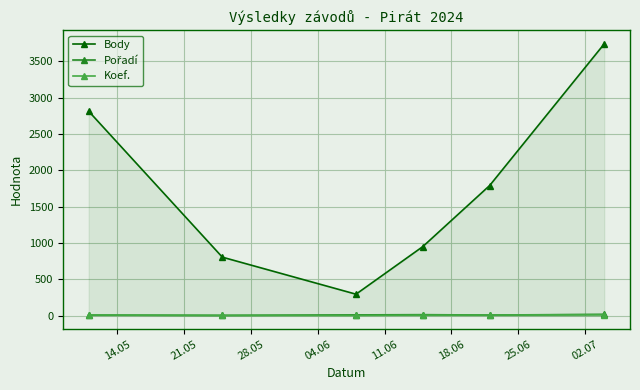

True or false: Pořadí has more than 2 points higher than both neighbors.

False